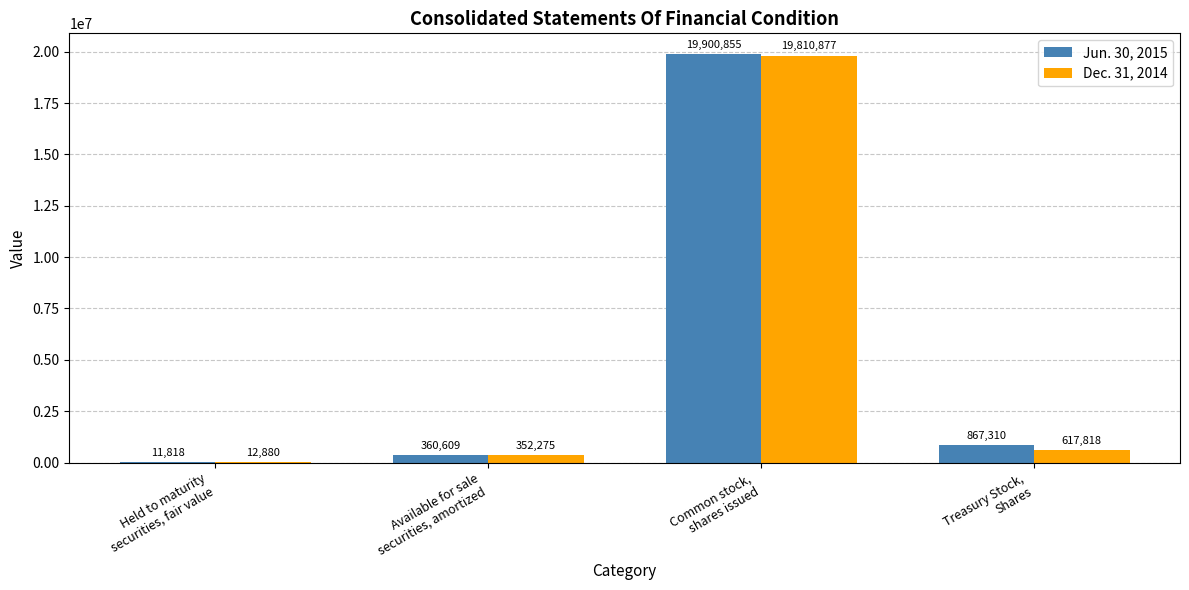

Which series has the largest total across all categories?

Jun. 30, 2015